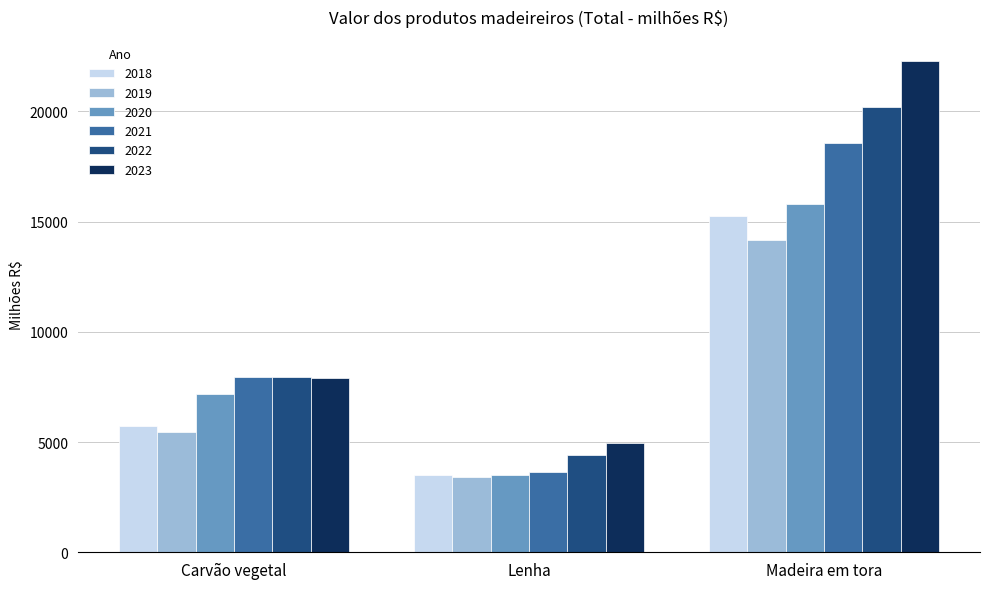

The 2018 series shows 3507.9 at Lenha. True or false?

True